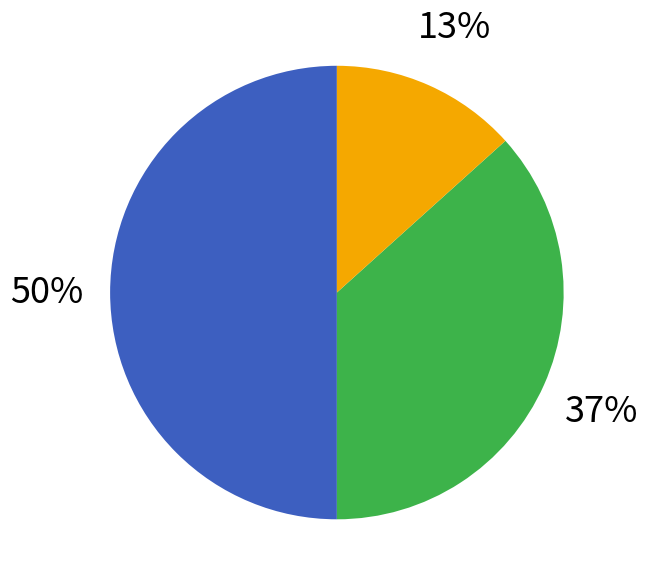

To the nearest percent, what is the difference between the largest and smallest slice percentages?

37%